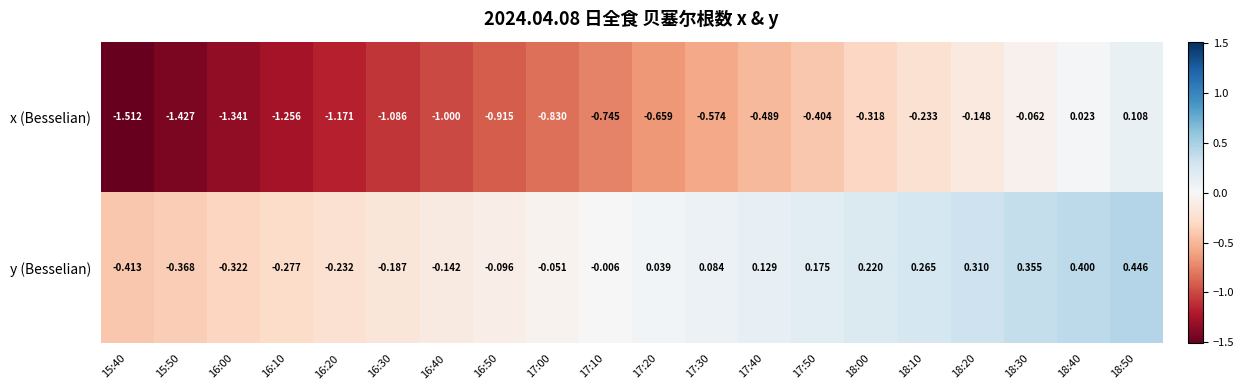

Which series has the largest range (max minus min)?

x (Besselian)